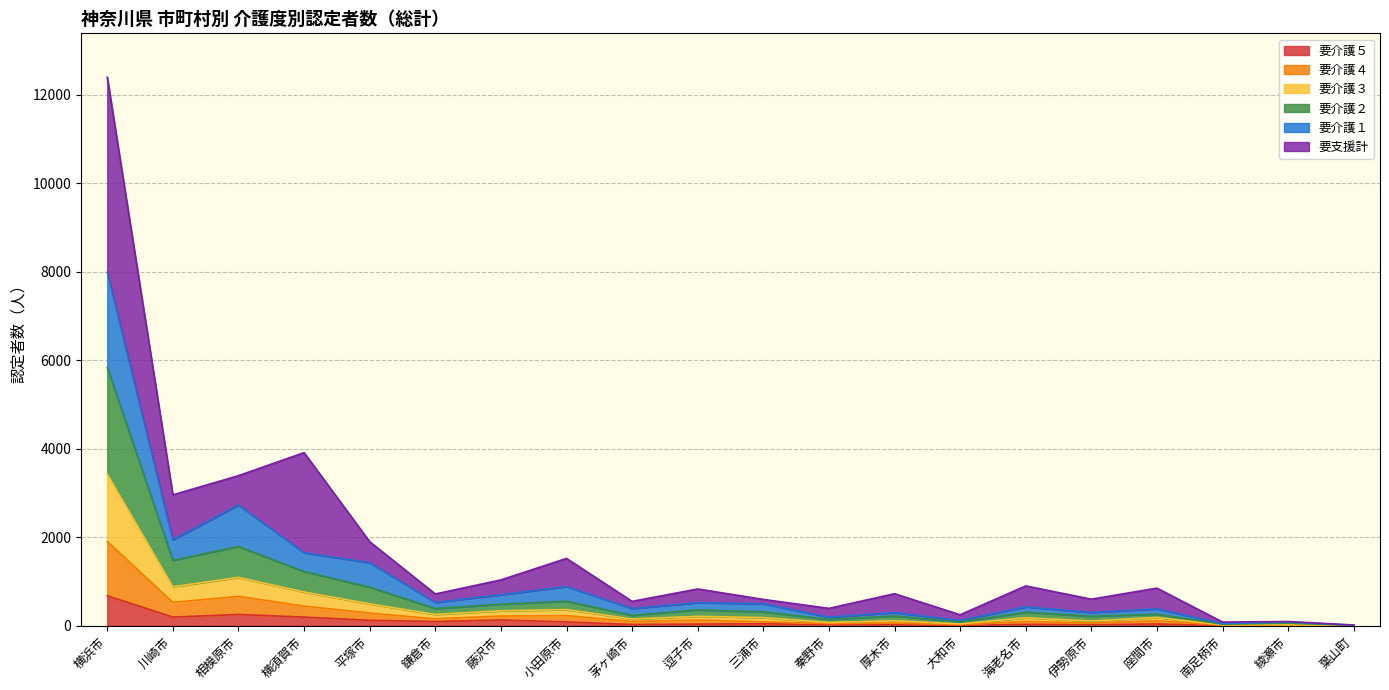

At which category is the sum across all series the highest?

横浜市